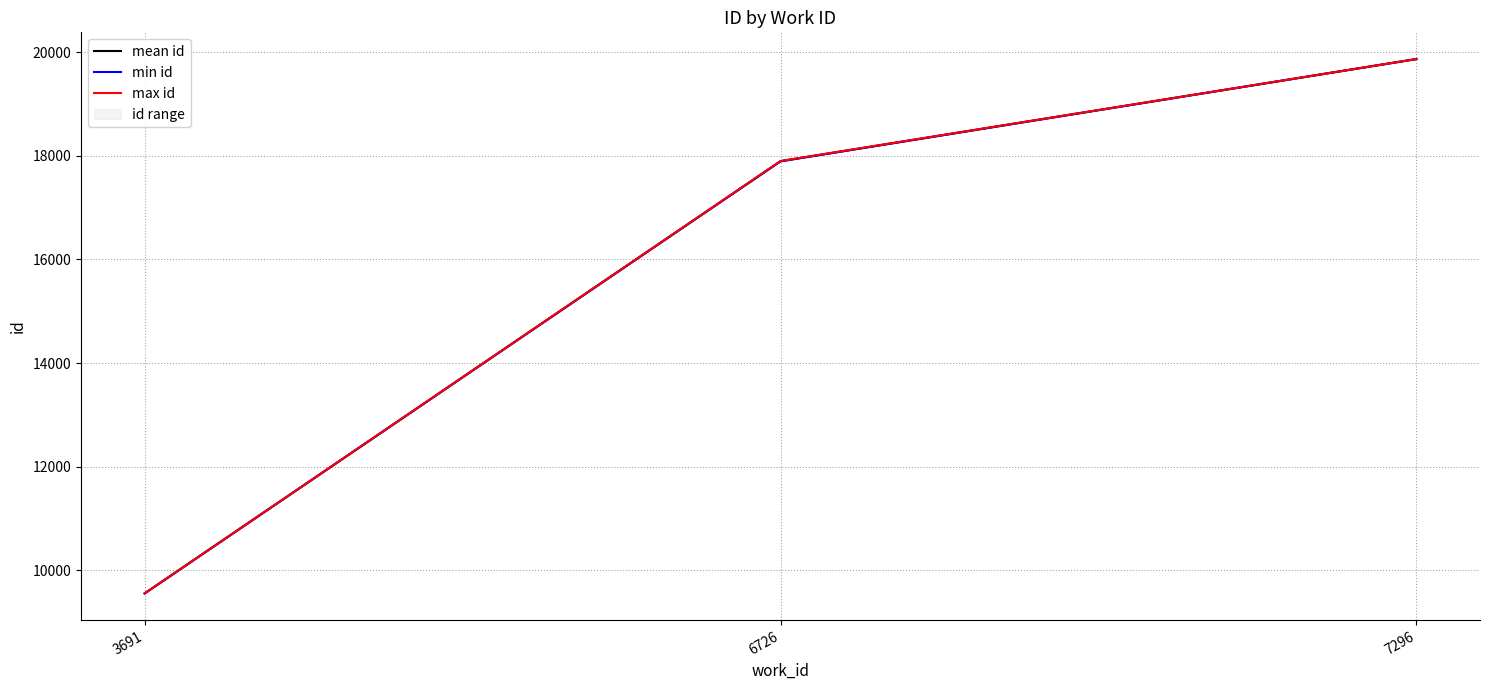

How many data points does each series have?

3